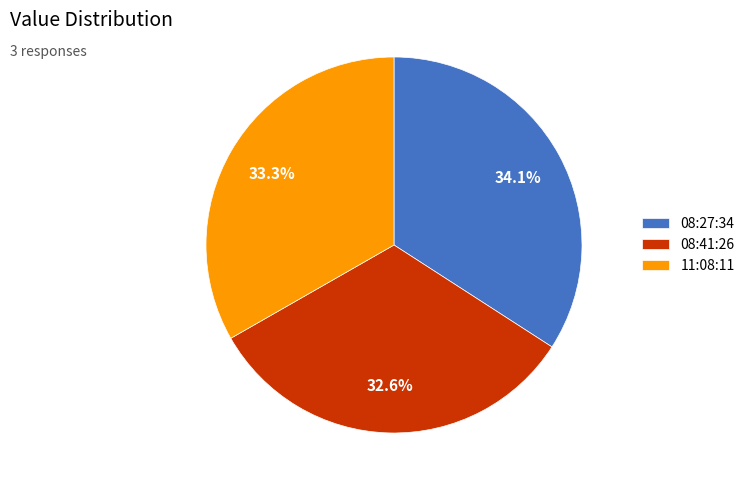

How many slices are in this pie chart?

3